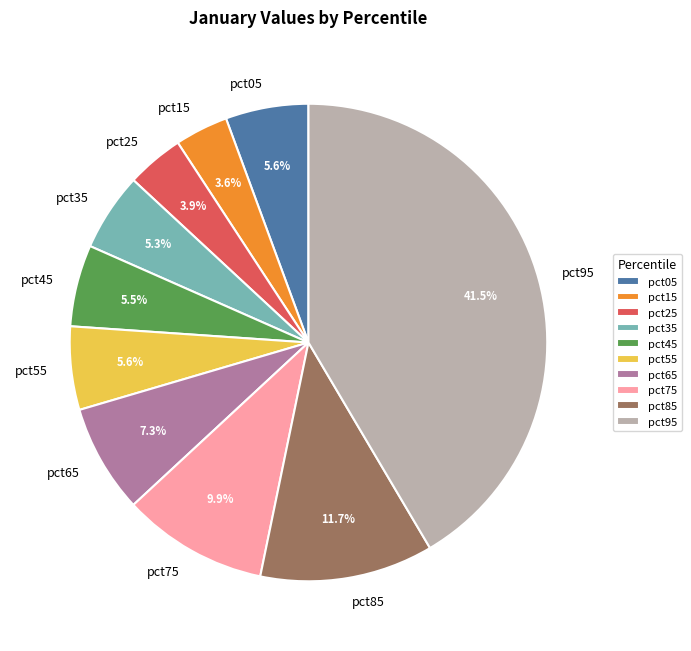

What portion of the pie excludes pct35?

94.7%